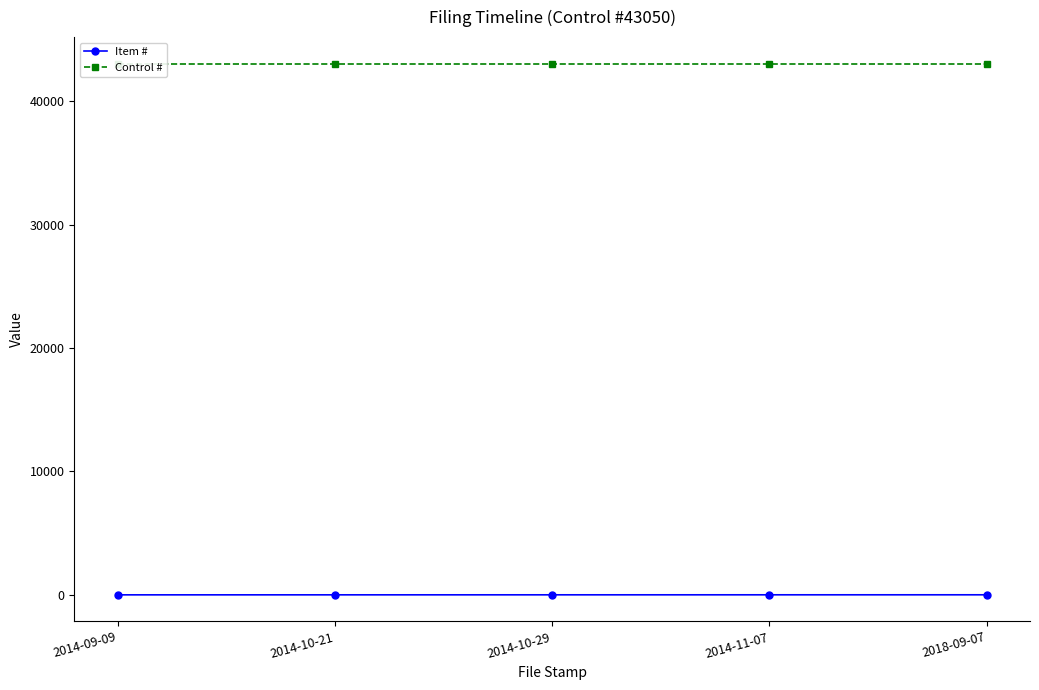

What is the difference between the second highest and second lowest values in the Item # series?

2